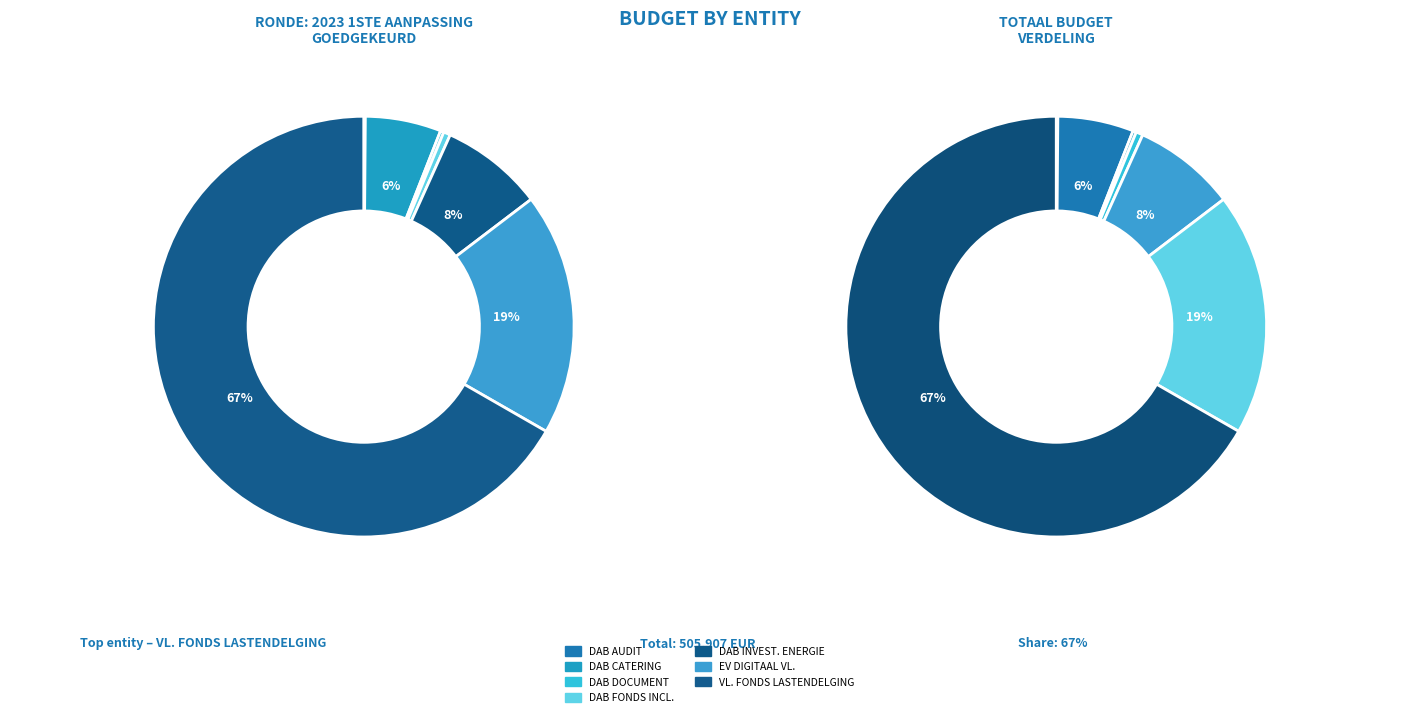

What portion of the pie excludes DAB INVESTERINGSPROGRAMMA ENERGIEBEHEER?

92.1%